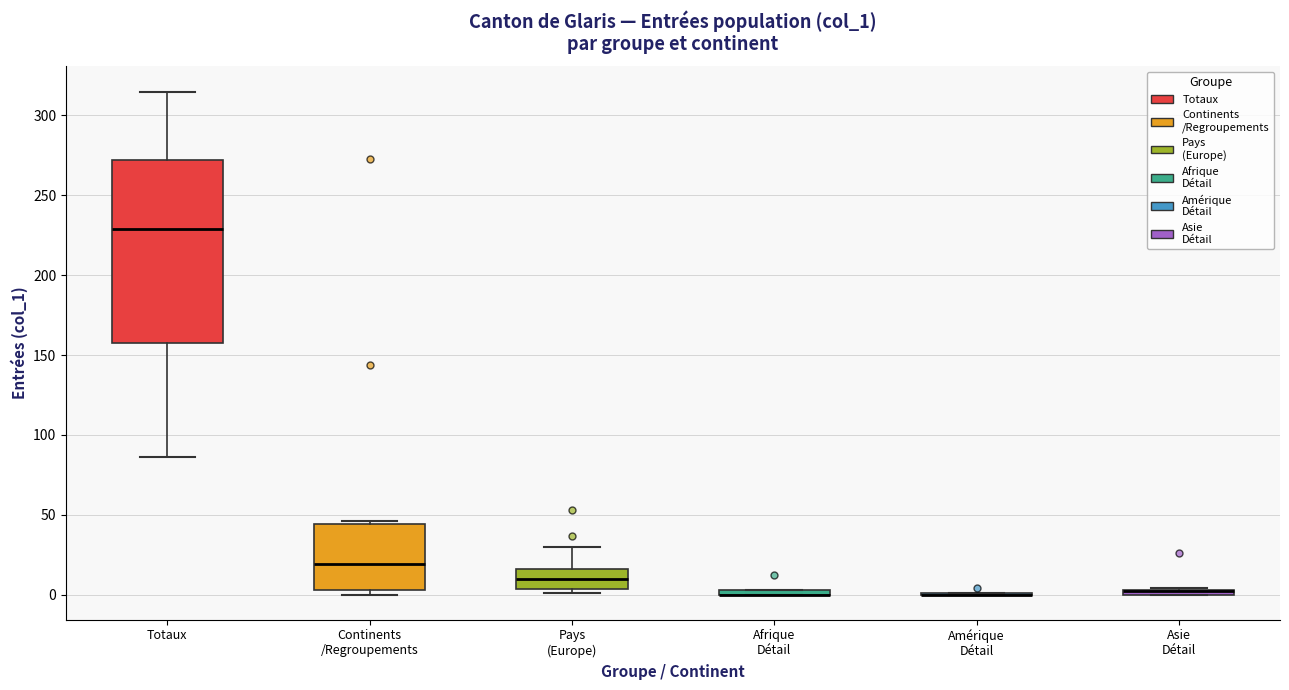

Which box is the tallest, from its lower edge to its upper edge?

Totaux